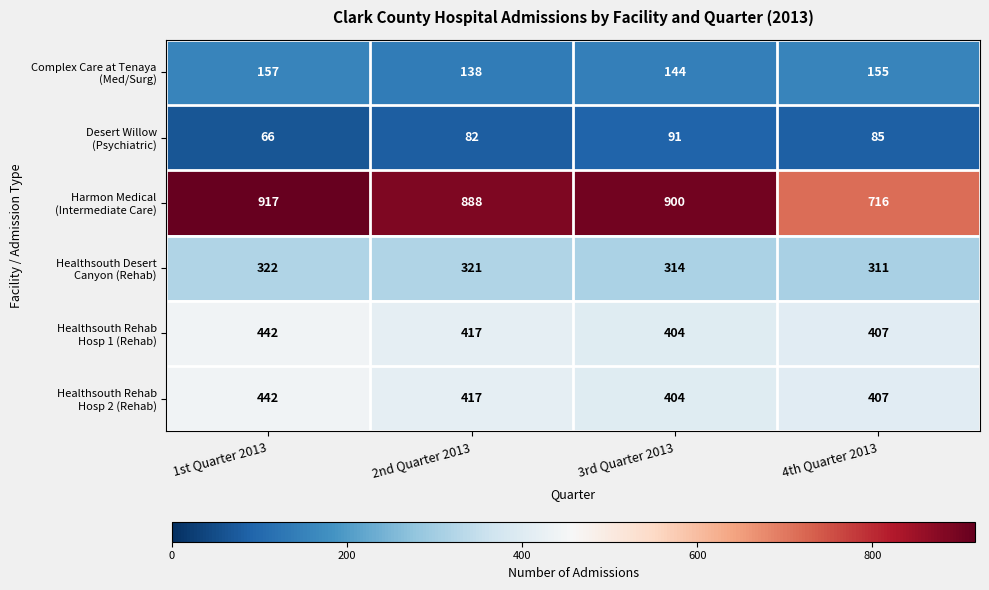

What is the smallest value displayed?

66